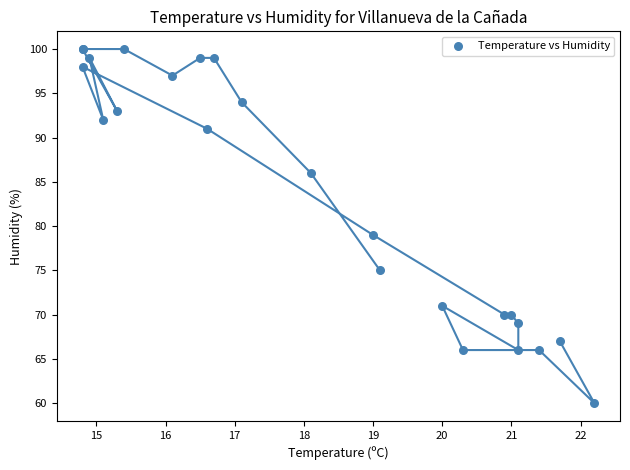

What Y value in the scatter plot is closest to 80?

79